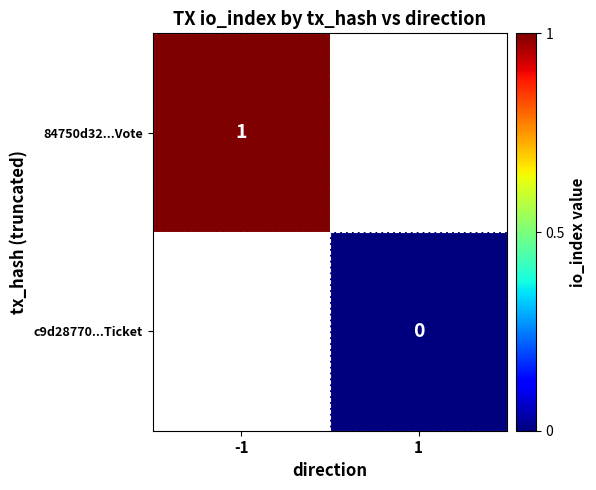

How many data points does each series have?

2